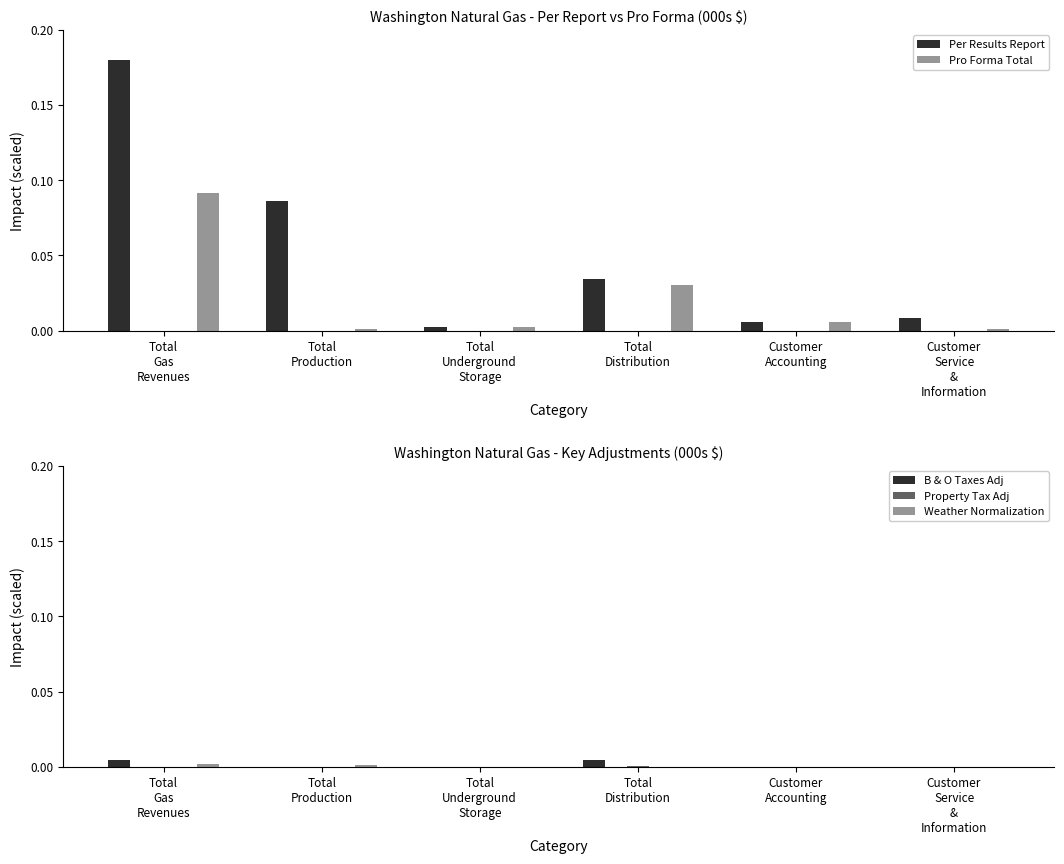

The Pro Forma Total series shows 0.0 at Total
Underground
Storage. True or false?

True